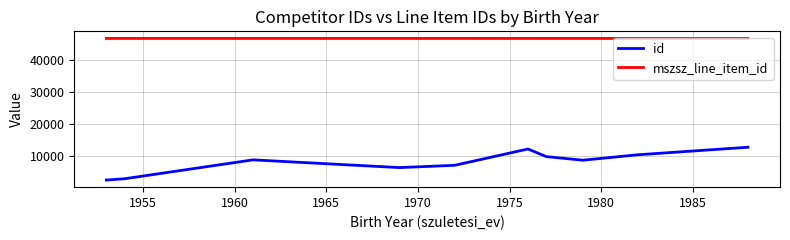

Which series has the widest spread of values?

id